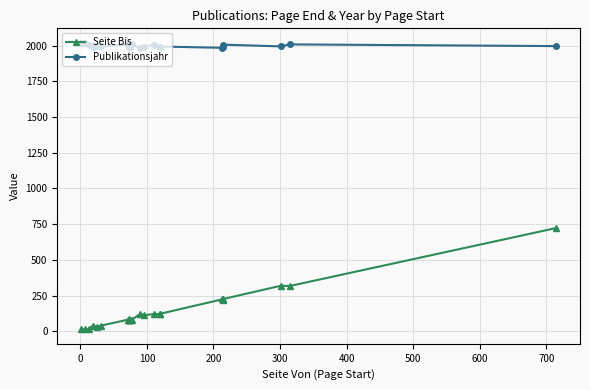

Reading left to right, extract all data points from this chart.

Seite Bis: 12	12	16	39	30	39	80	75	75	82	77	77	80	118	112	120	121	121	223	216	226	318	317	723
Publikationsjahr: 2022	2017	2004	1991	1996	1996	2008	1995	1995	2015	1995	1995	2010	1985	1992	2008	1995	1995	1986	1992	2008	1996	2010	1998